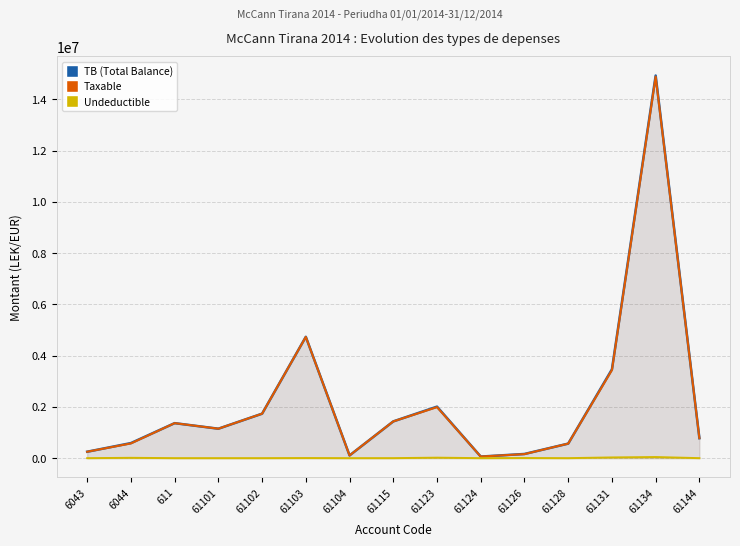

What is the difference between the TB (Total Balance) values at 61123 and 61104?

1904462.2